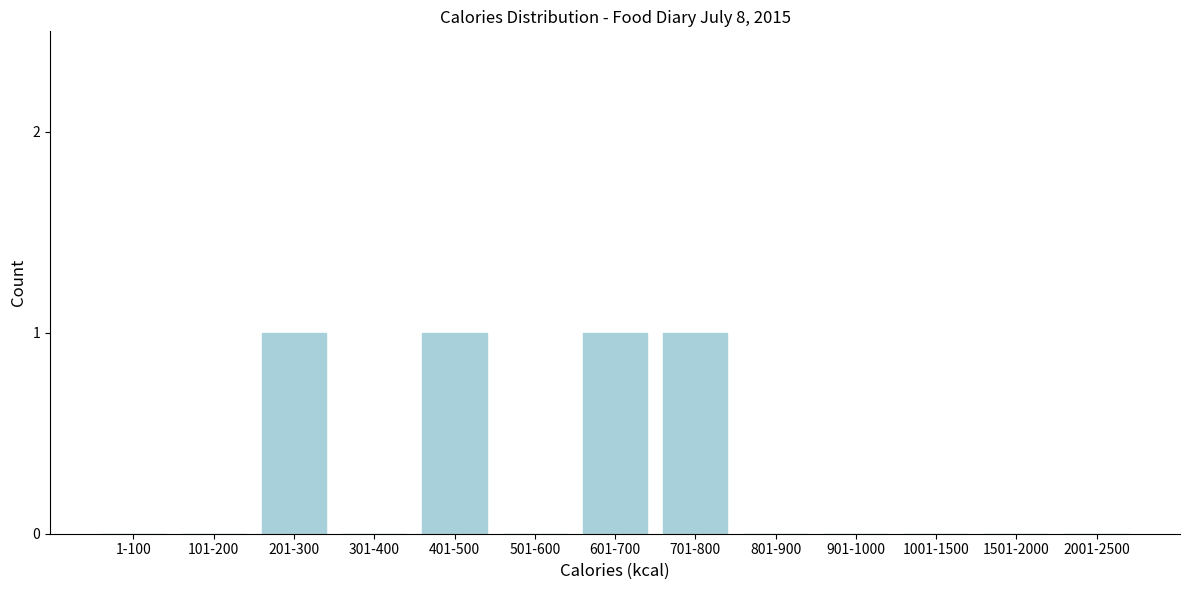

Reading left to right, list all the values displayed in this chart.

1-100=0	101-200=0	201-300=1	301-400=0	401-500=1	501-600=0	601-700=1	701-800=1	801-900=0	901-1000=0	1001-1500=0	1501-2000=0	2001-2500=0